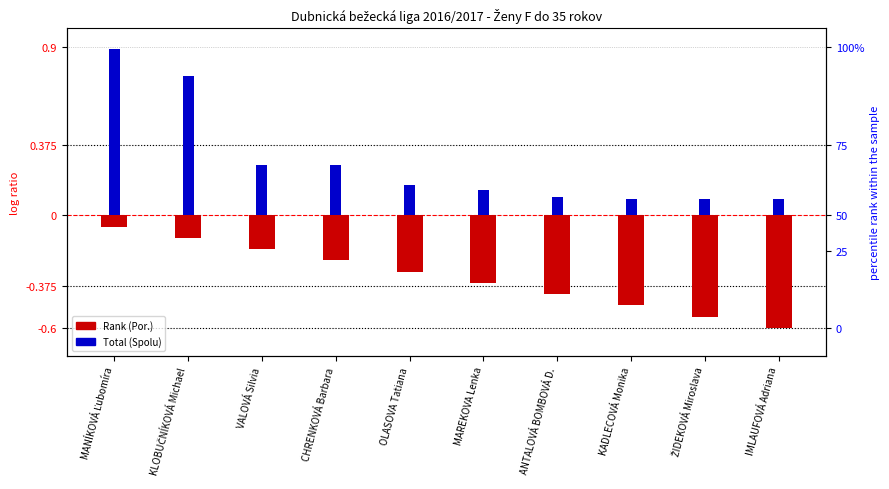

Between KLOBUČNÍKOVÁ Michael and VALOVÁ Silvia, which is larger?

KLOBUČNÍKOVÁ Michael